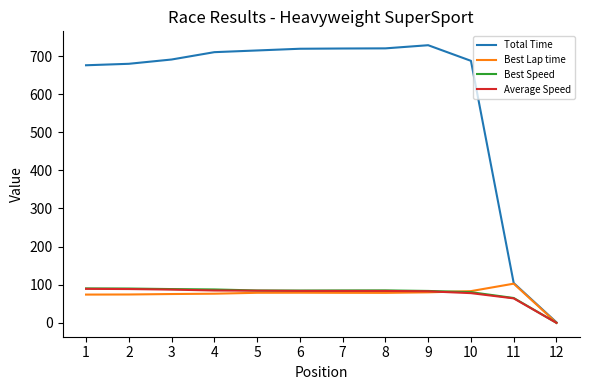

How many lines are shown in the chart?

4